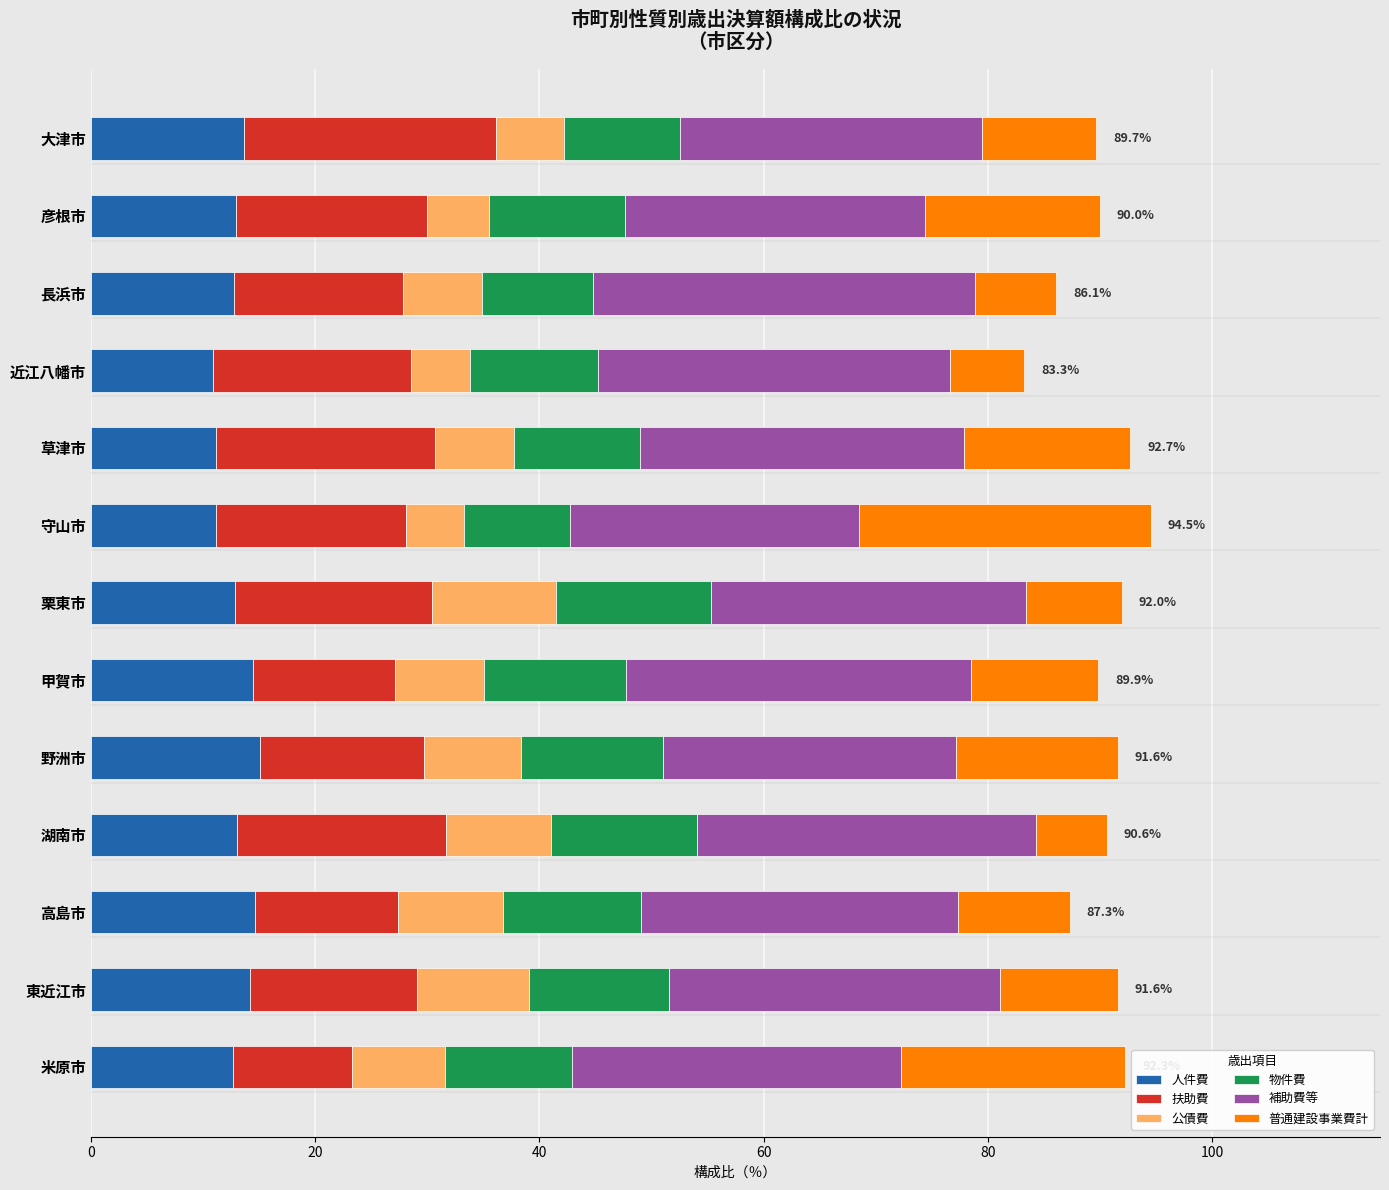

What is the total value across all series at 甲賀市?

89.9